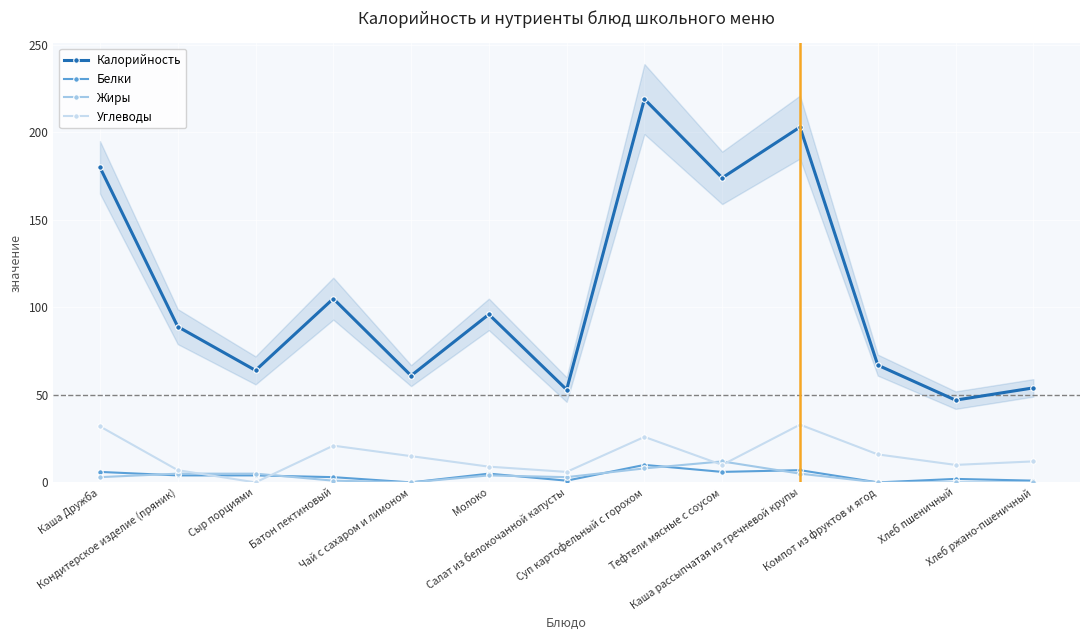

At Компот из фруктов и ягод, list the series in order from largest to smallest.

Калорийность, Углеводы, Белки, Жиры